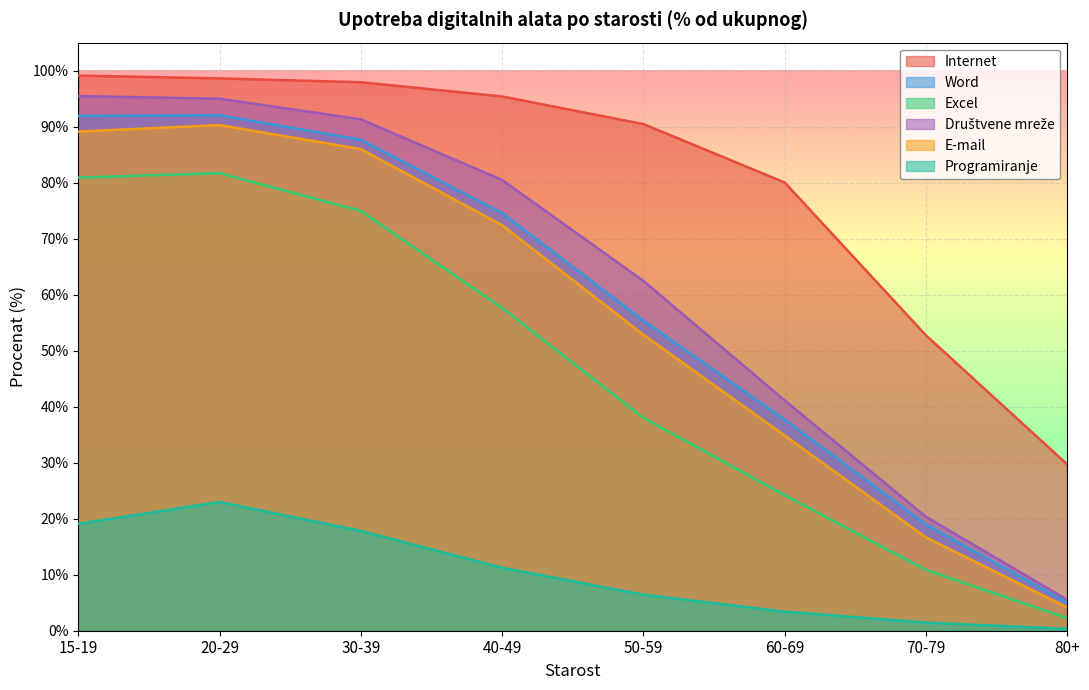

What is the approximate value of Word at 30-39?

87.7